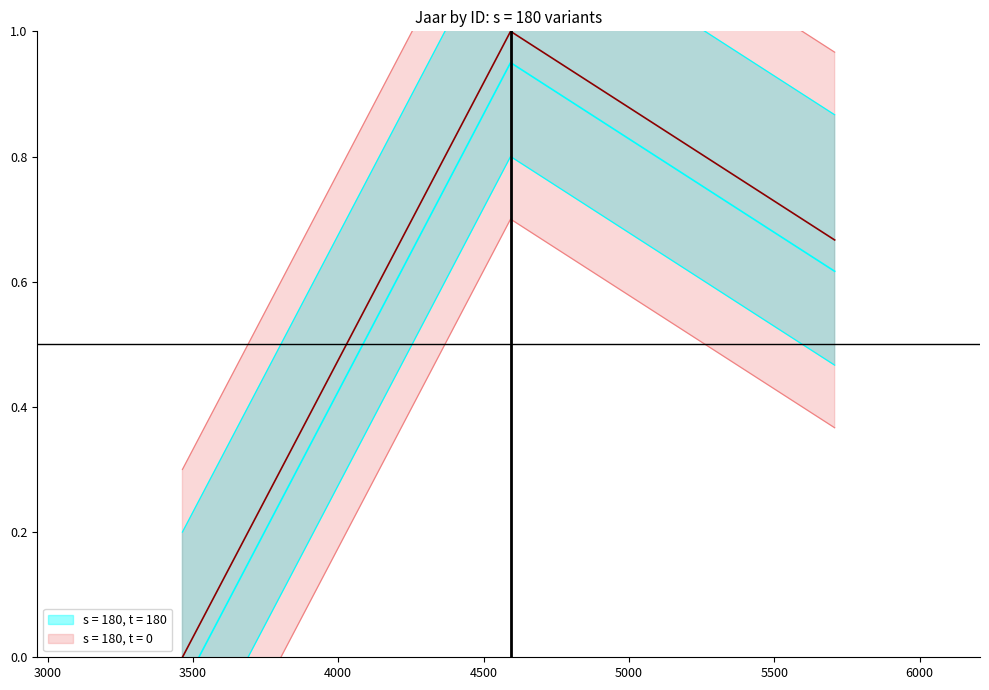

Which label corresponds to the smallest value in the chart?

3464